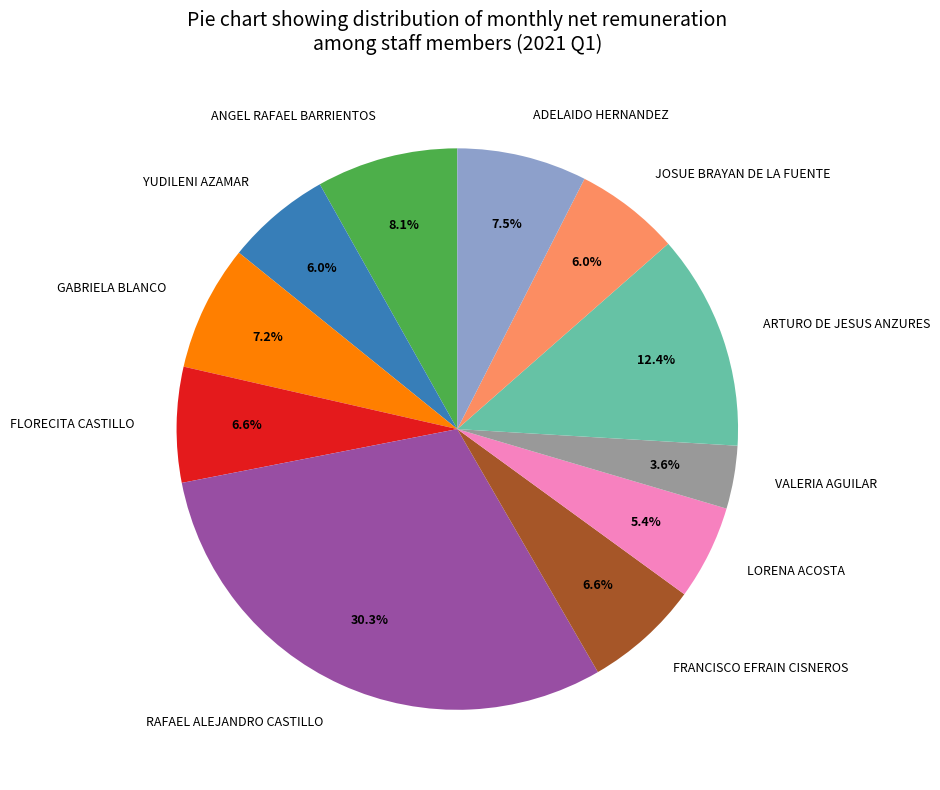

Is it true that JOSUE BRAYAN DE LA FUENTE is 6% of the pie?

True